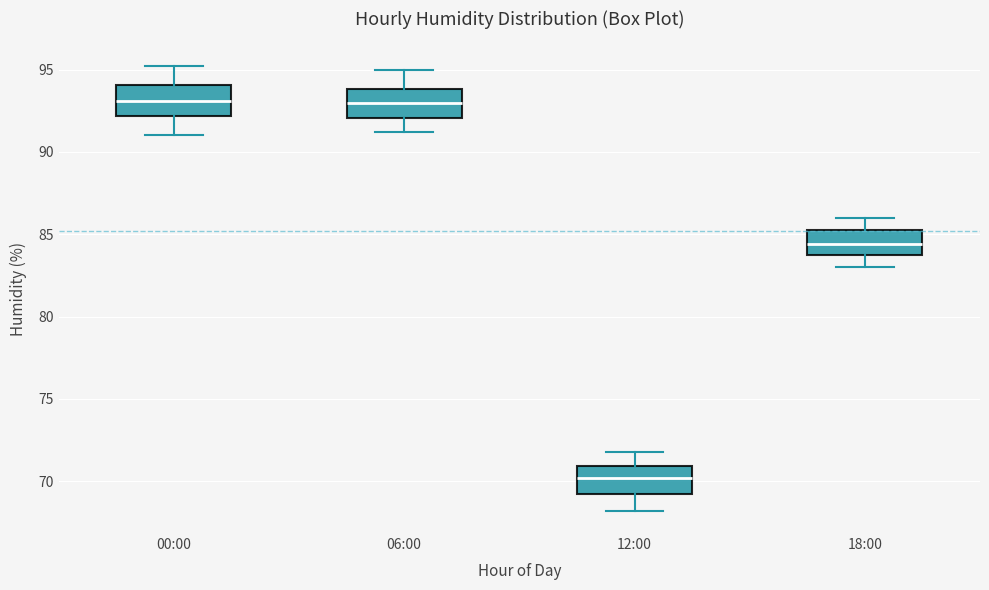

Reading left to right, transcribe this box plot: for each box, give where its median line is, the range the box spans, and where its two whiskers end, as read against the y-axis. The values are not printed on the chart, so give them approximately, as read against the axis.

00:00: median 93.0, box 92.0 to 94.0, whiskers 91.0 to 95.0
06:00: median 93.0, box 92.0 to 94.0, whiskers 91.0 to 95.0
12:00: median 70.0, box 69.5 to 71.0, whiskers 68.0 to 72.0
18:00: median 84.5, box 84.0 to 85.5, whiskers 83.0 to 86.0